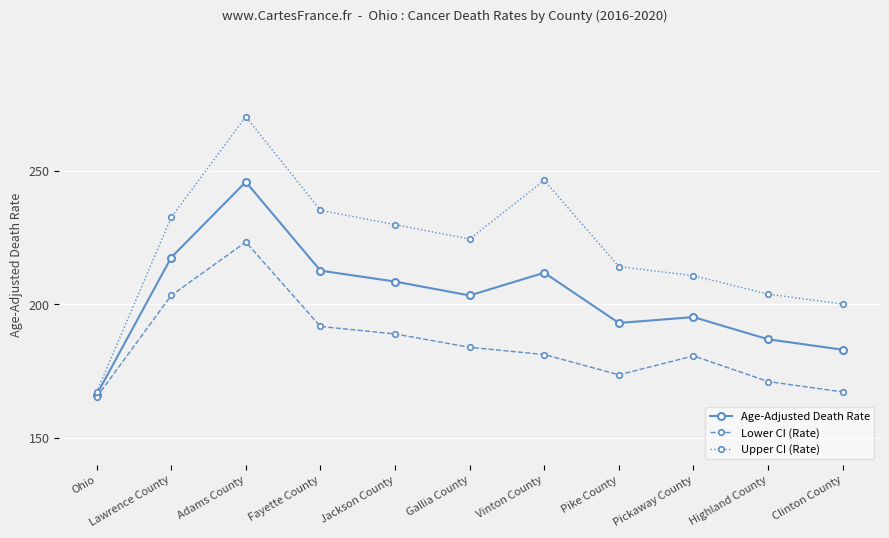

At how many categories does at least one series exceed 203?

9